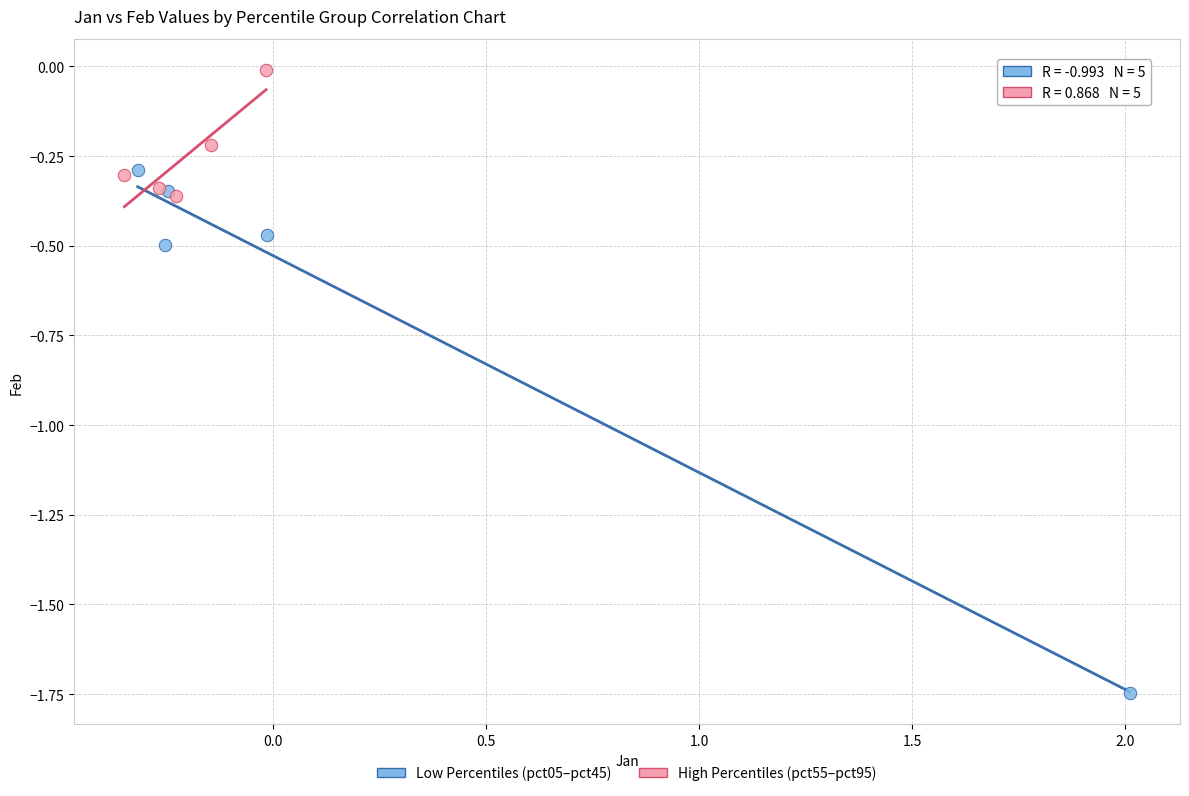

Which series has the largest Y range (max minus min)?

Low Percentiles (pct05–pct45)